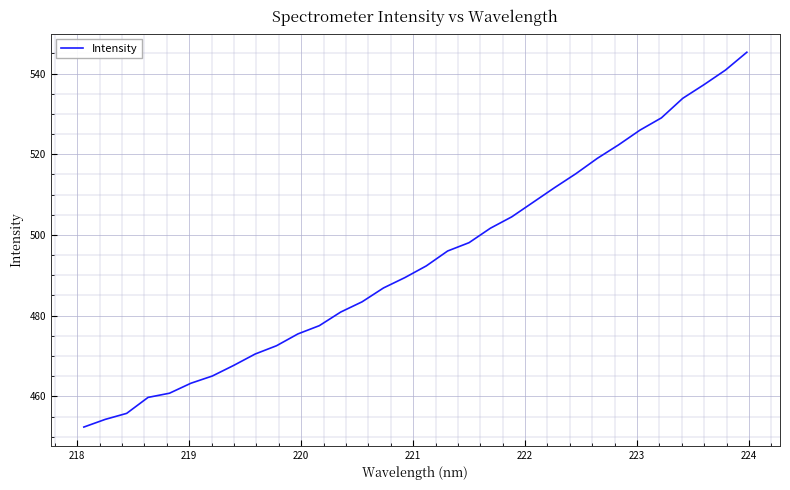

What is the difference between the maximum and minimum values?

92.9